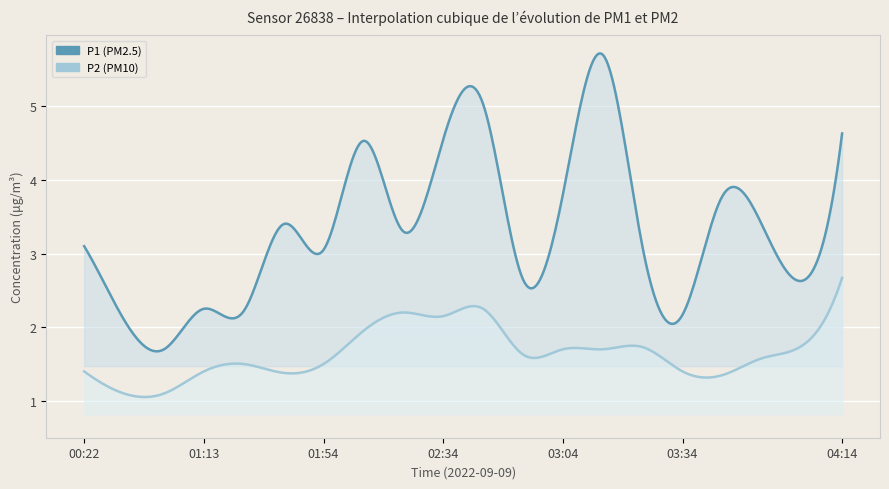

True or false: P1 has a value of 3.4 at 01:44.

True